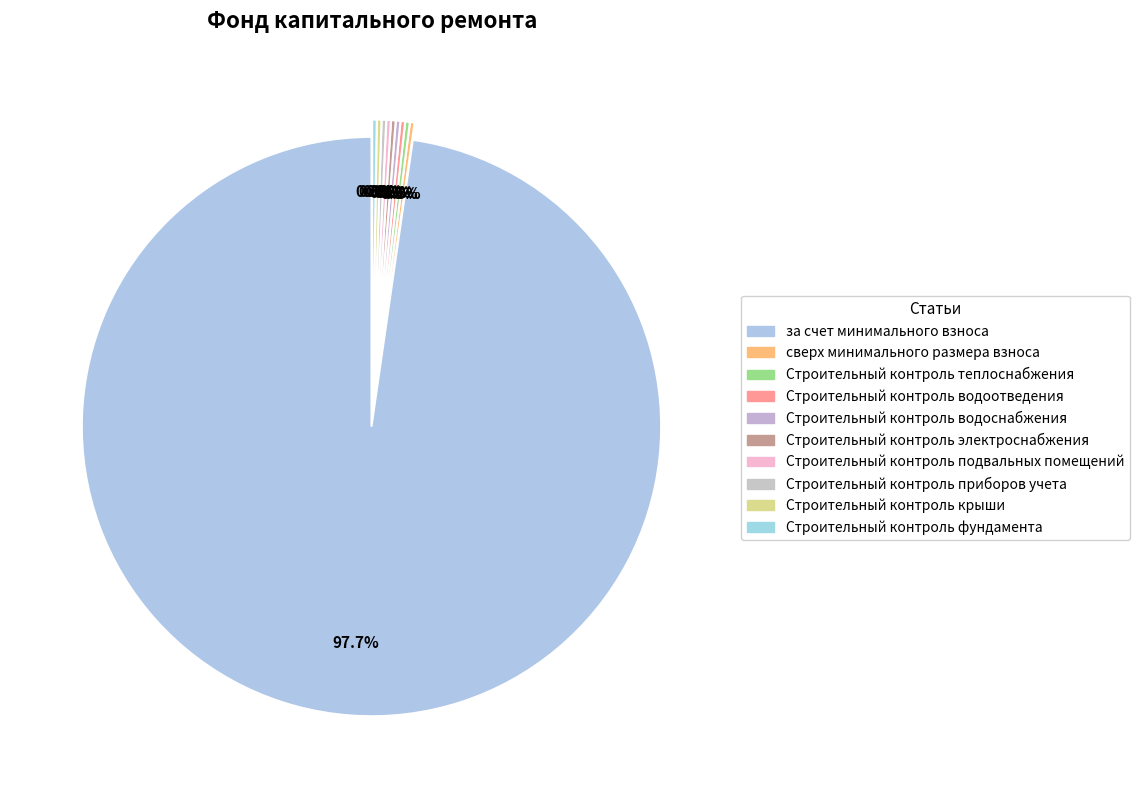

Count the number of slices in the pie.

10